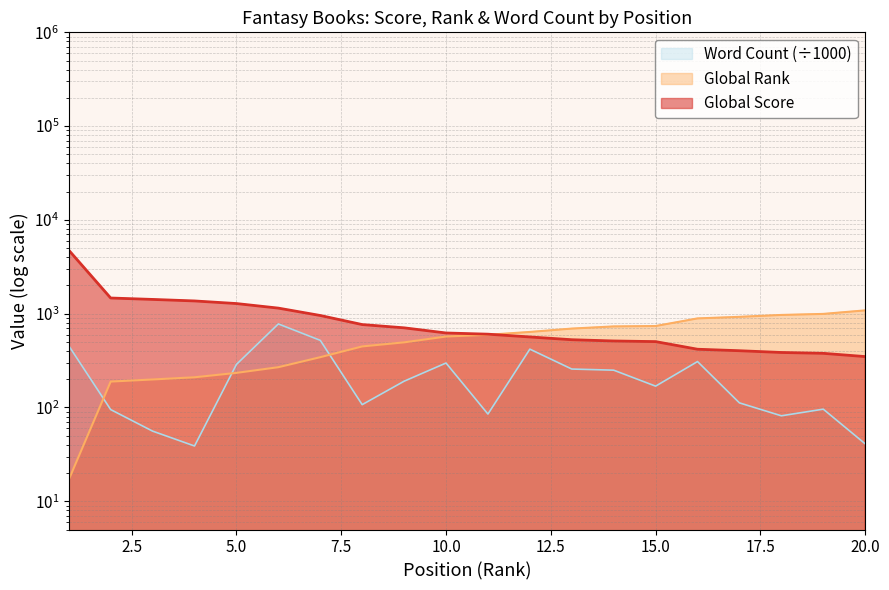

What is the sum of all Global Rank values?

11243.0